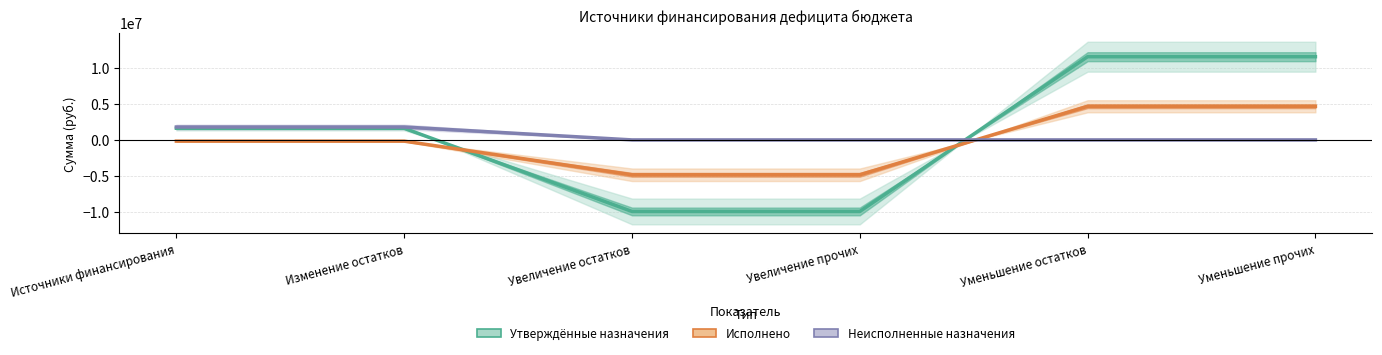

List the labels in order of Утверждённые назначения value, smallest first.

Увеличение остатков, Увеличение прочих, Источники финансирования, Изменение остатков, Уменьшение остатков, Уменьшение прочих